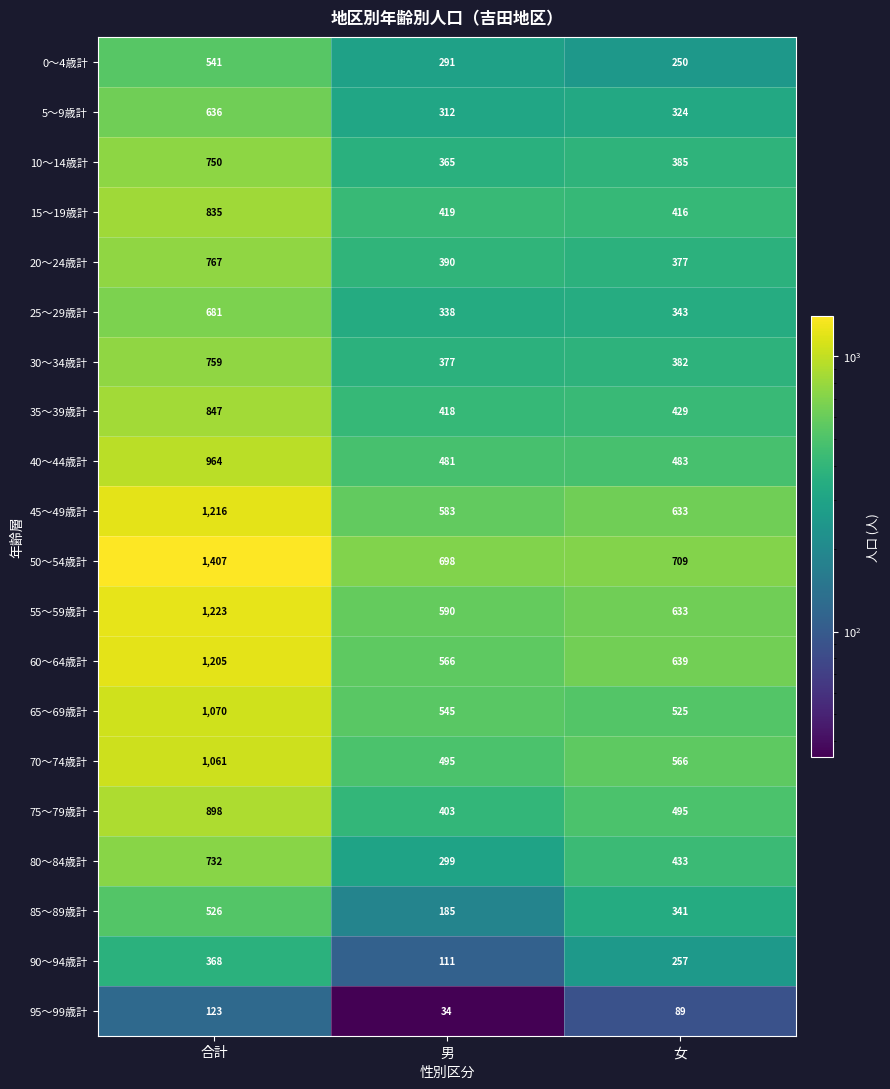

Which label corresponds to the largest value in the chart?

合計